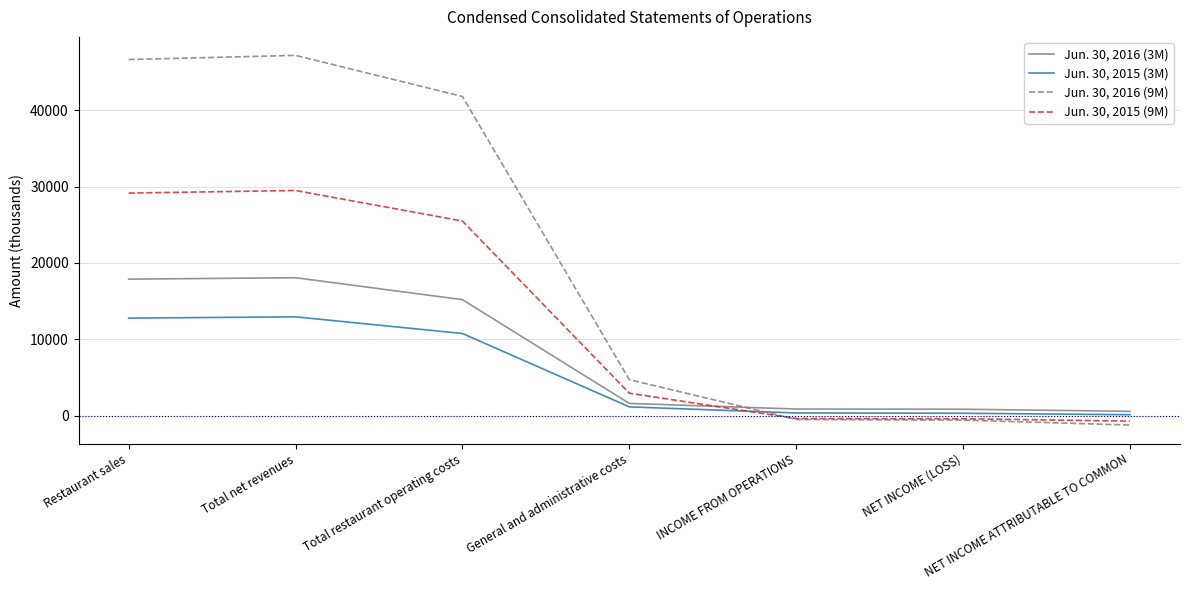

Which series has the largest total across all categories?

Jun. 30, 2016 (9M)